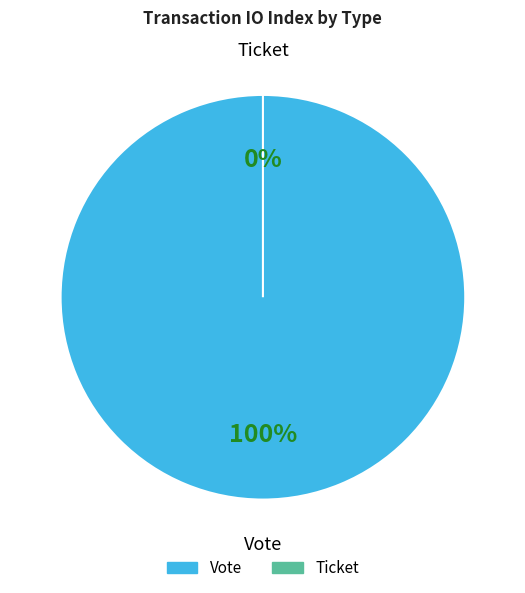

To the nearest percent, what portion does Vote represent?

100%